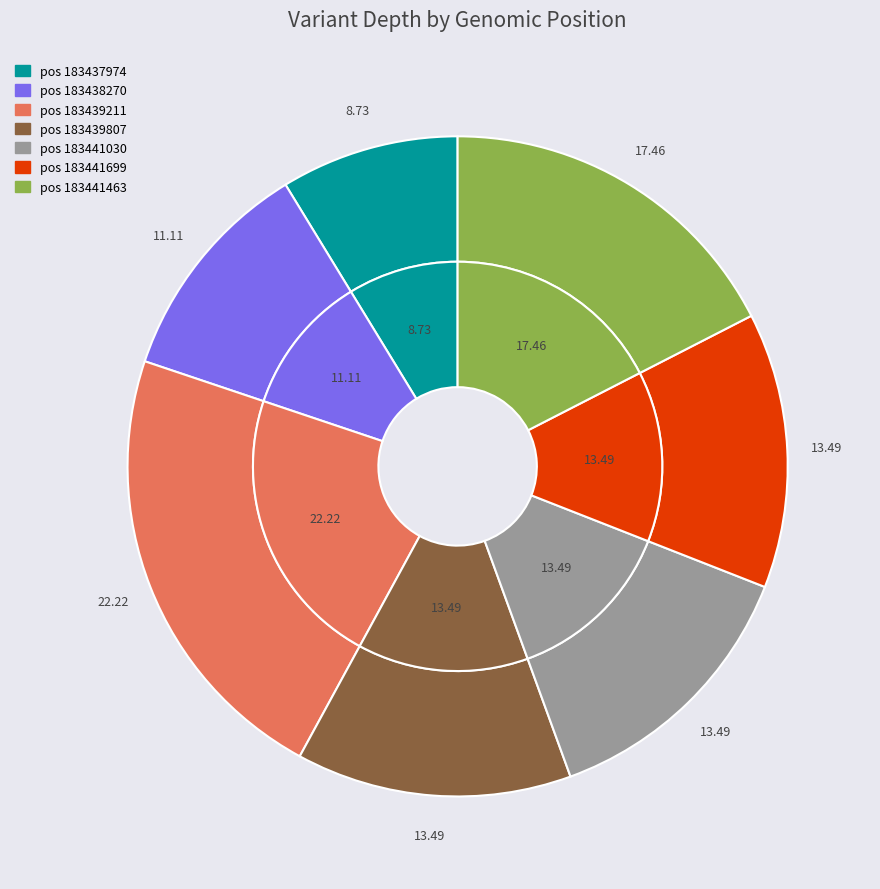

True or false: 183438270 accounts for 11% of the total.

True